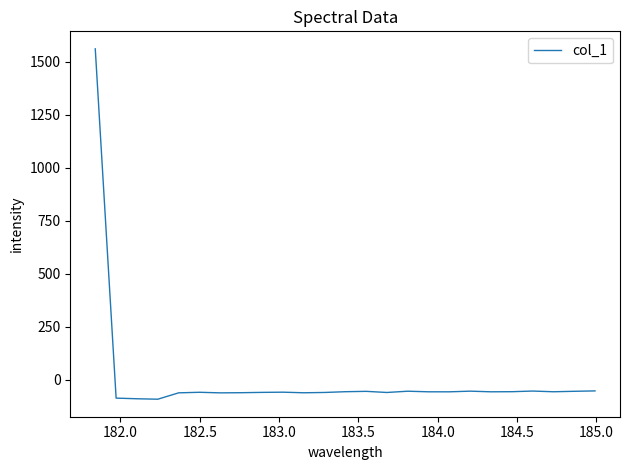

What is the difference between the maximum and minimum values?

1653.0